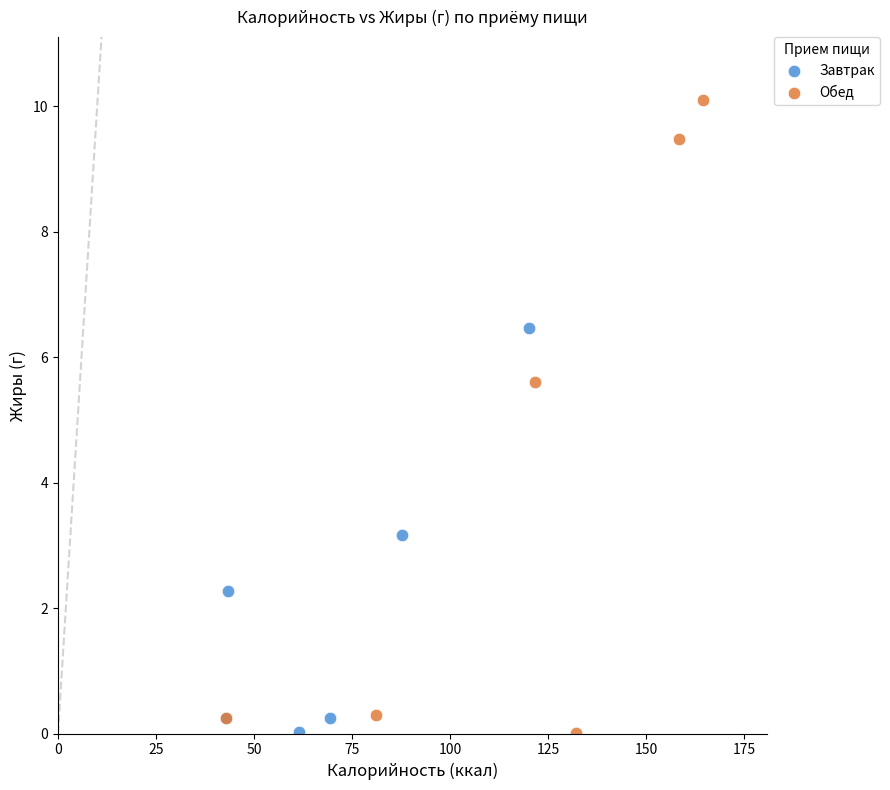

Which series reaches the maximum Y coordinate?

Обед